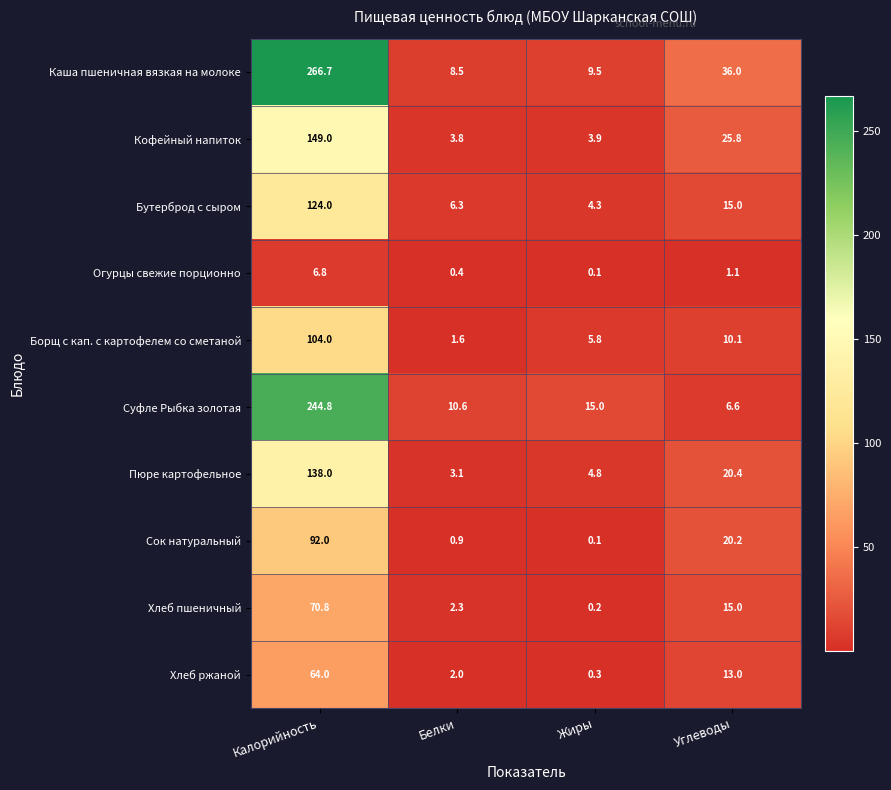

What is the spread (max minus min) of values at Калорийность?

259.9